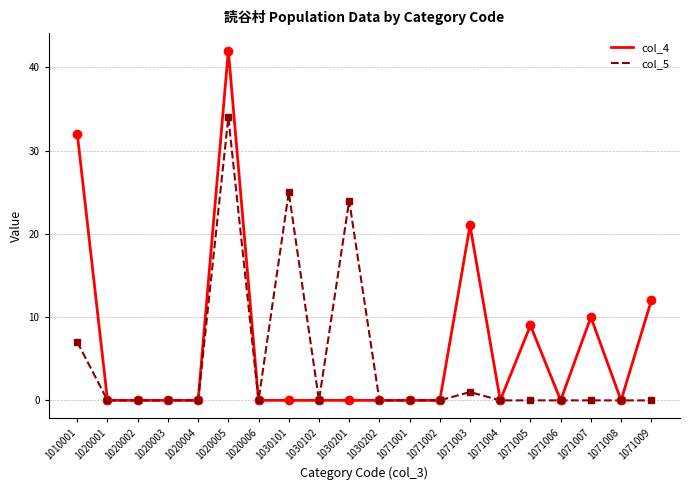

Which category has the highest value in the col_5 series?

1020005